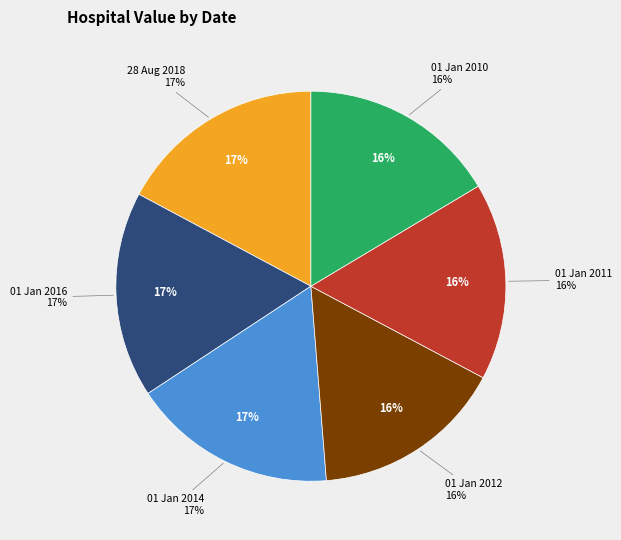

Count the number of slices in the pie.

6